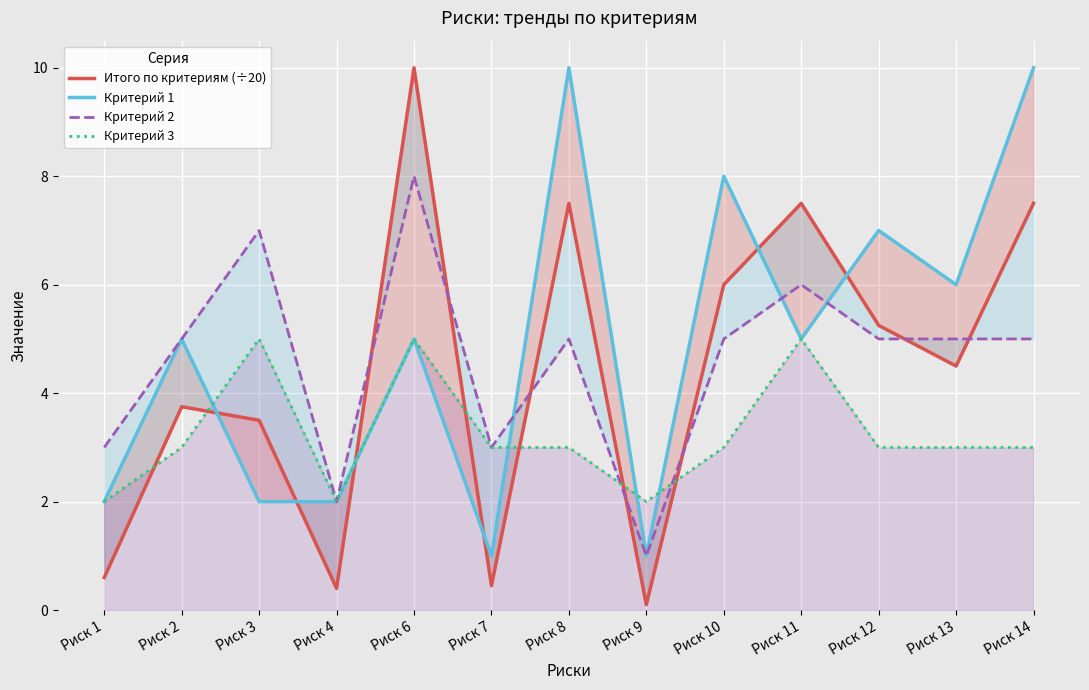

Is it true that Критерий 1 equals 11.1 at Риск 10?

False